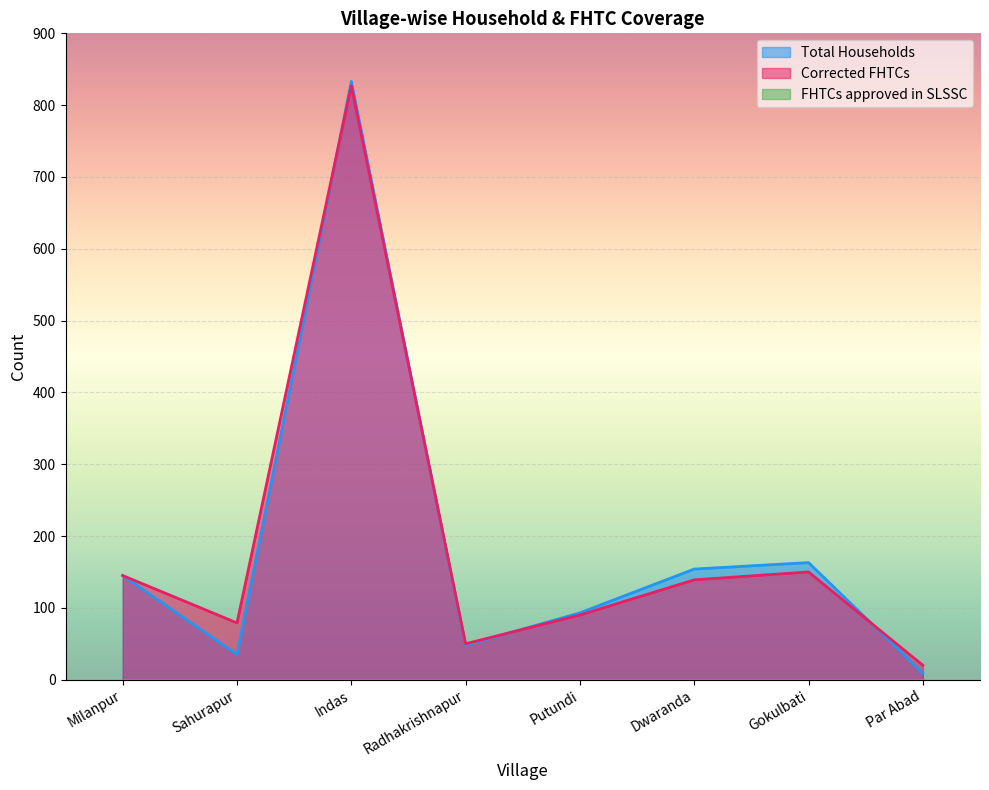

What is the difference between the Corrected FHTCs values at Par Abad and Putundi?

70